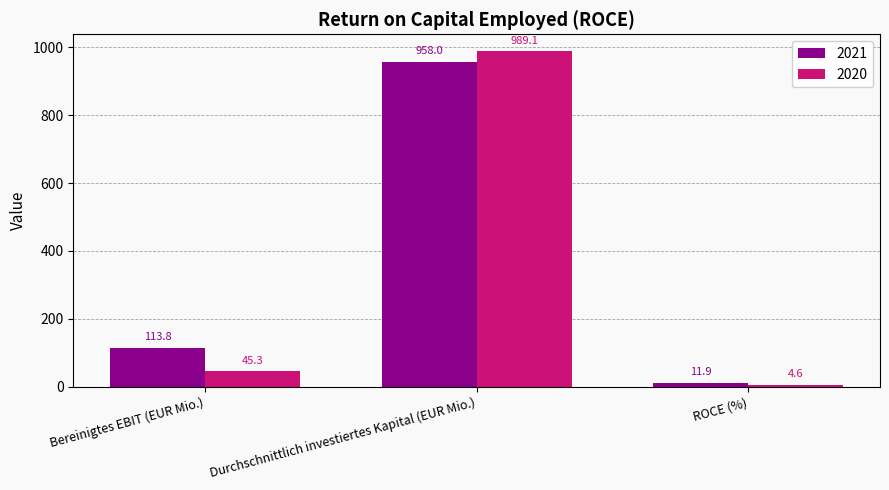

Which series has the widest spread of values?

2020